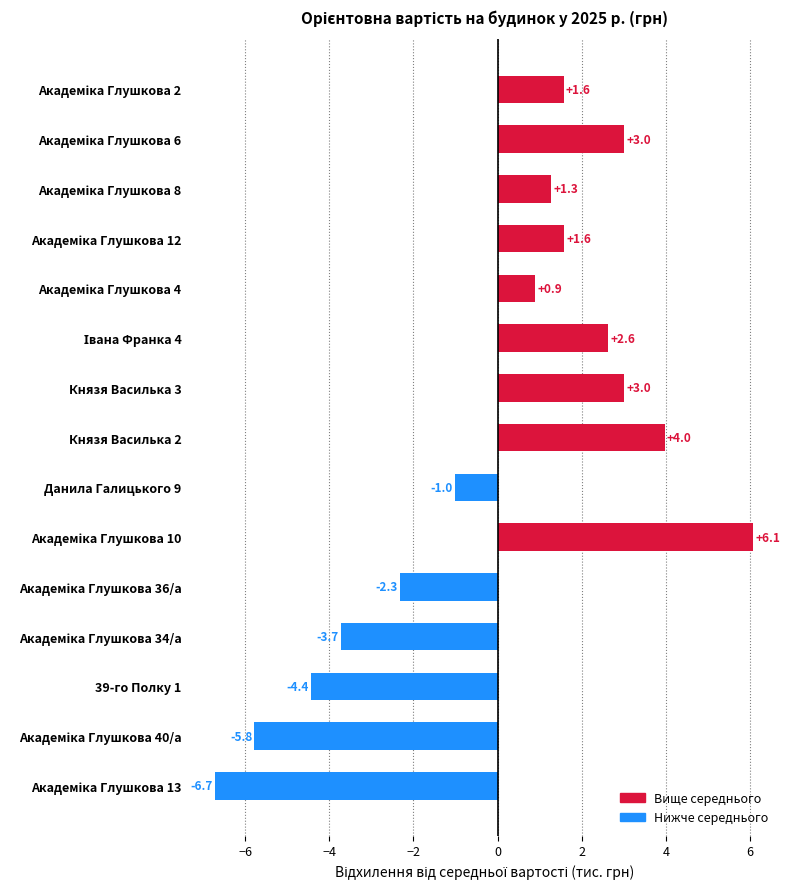

The chart shows a value of -4.4 at 39-го Полку 1. True or false?

True